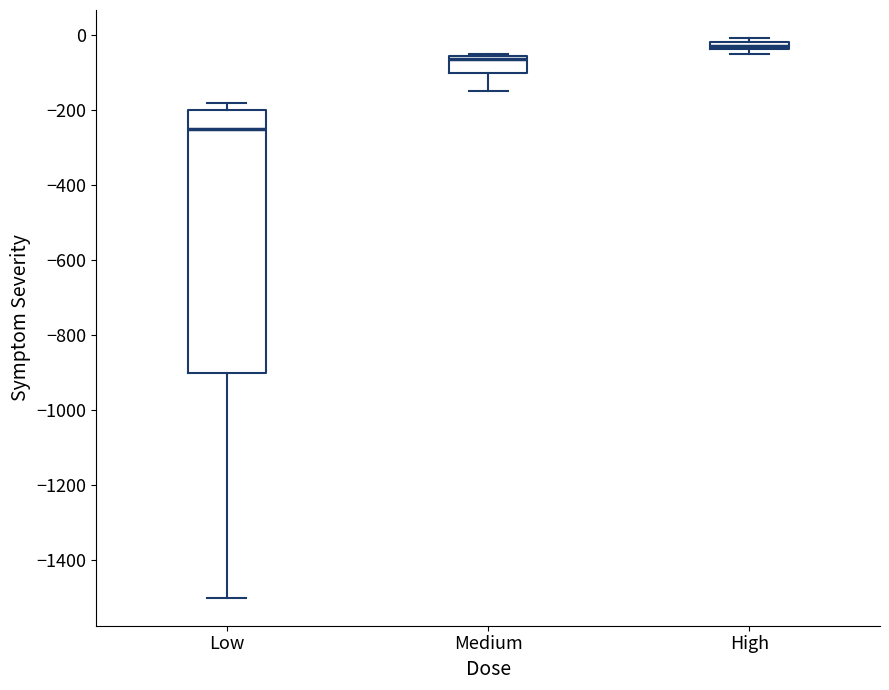

Which box has the highest median line?

High